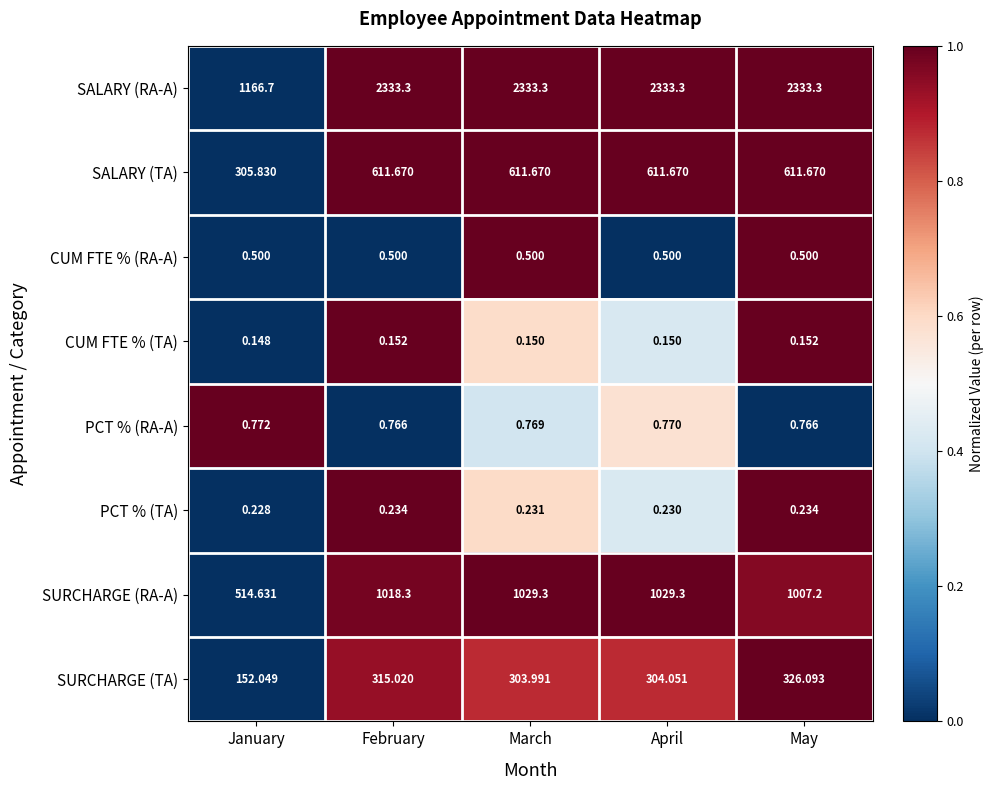

How many data points in SURCHARGE (RA-A) are above 1018?

3